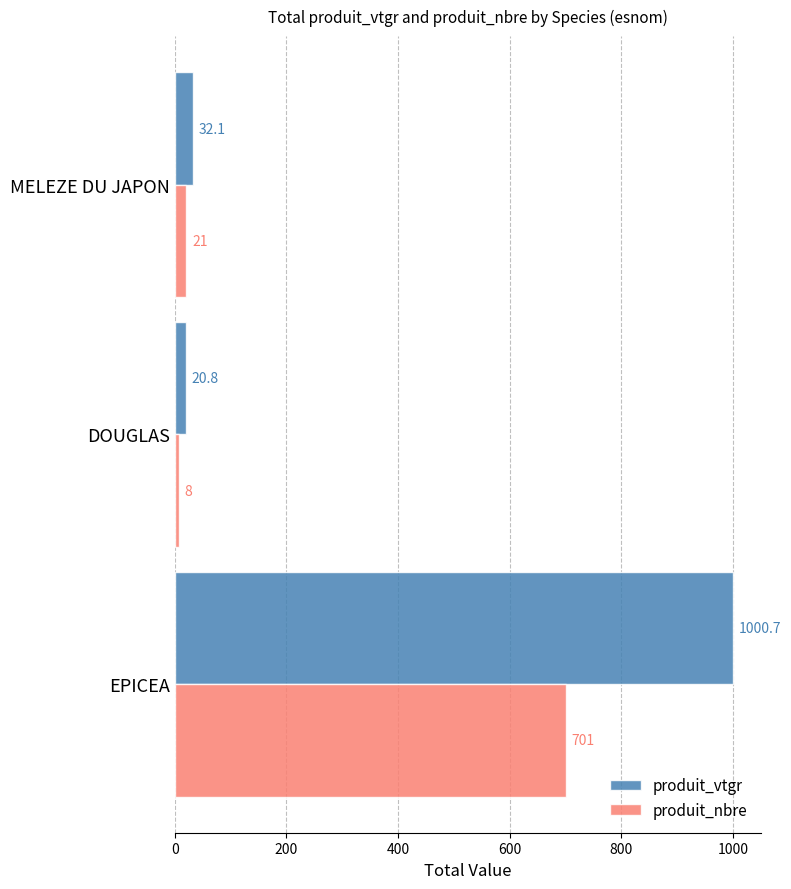

Which series has the largest range (max minus min)?

produit_vtgr